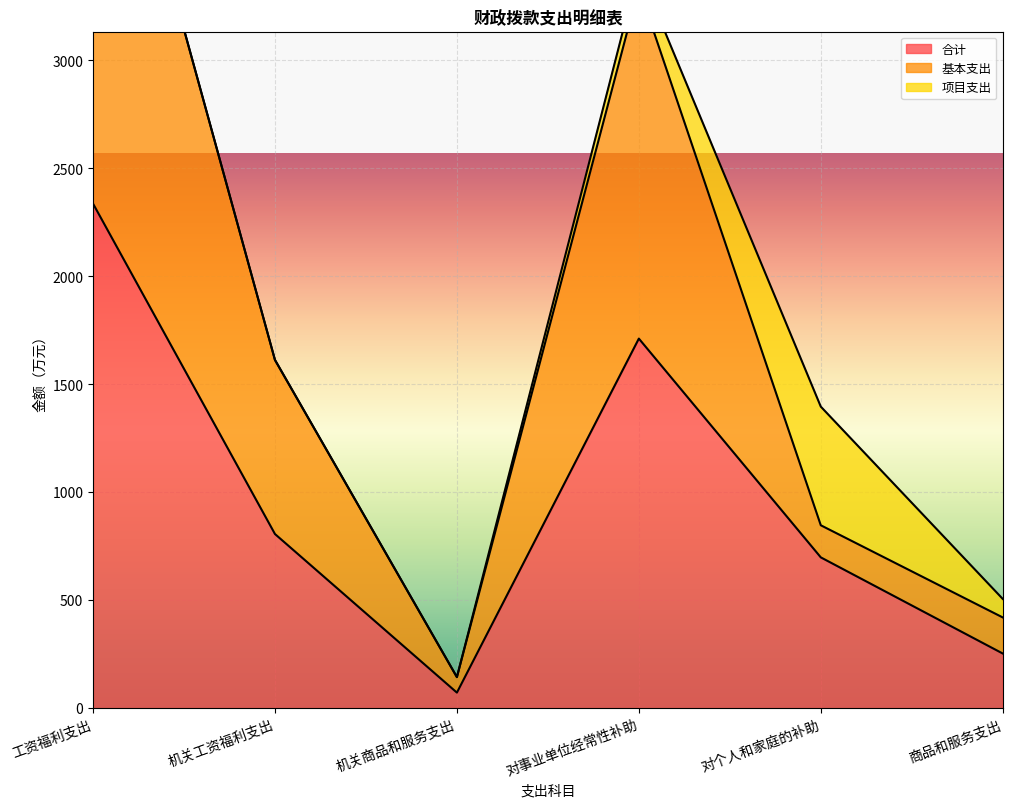

Does the chart display data point markers on the line(s)?

No